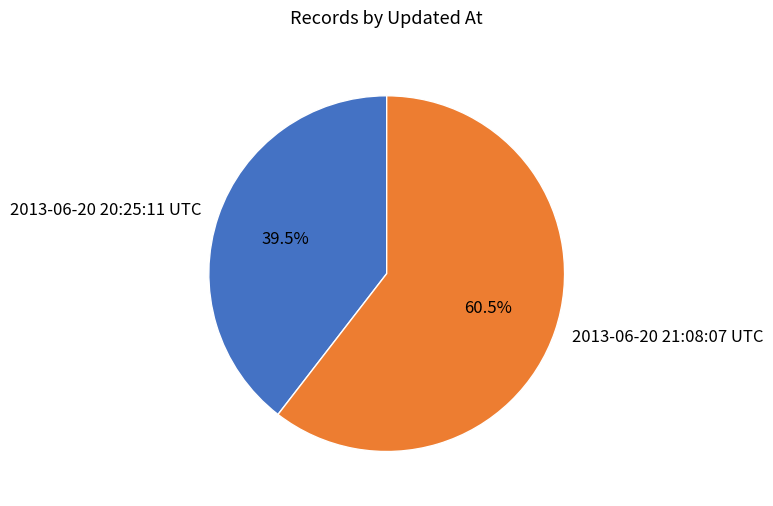

To the nearest percent, what is the difference between the largest and smallest slice percentages?

21%